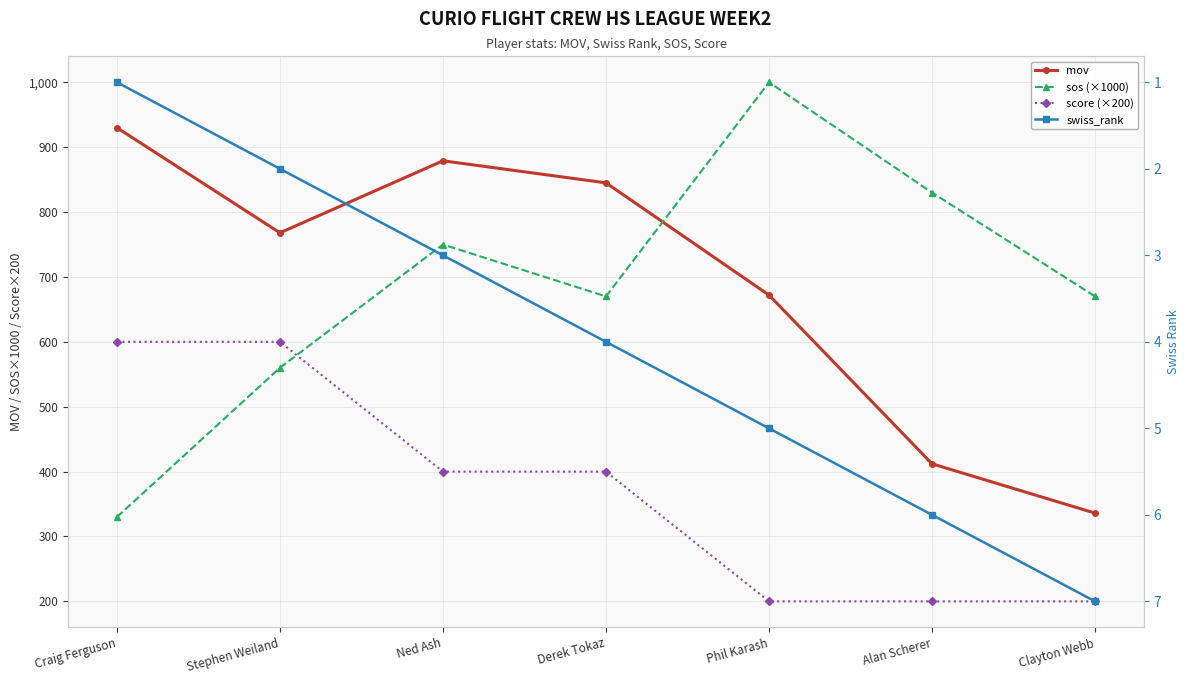

True or false: mov and score (×200) cross at least once.

False